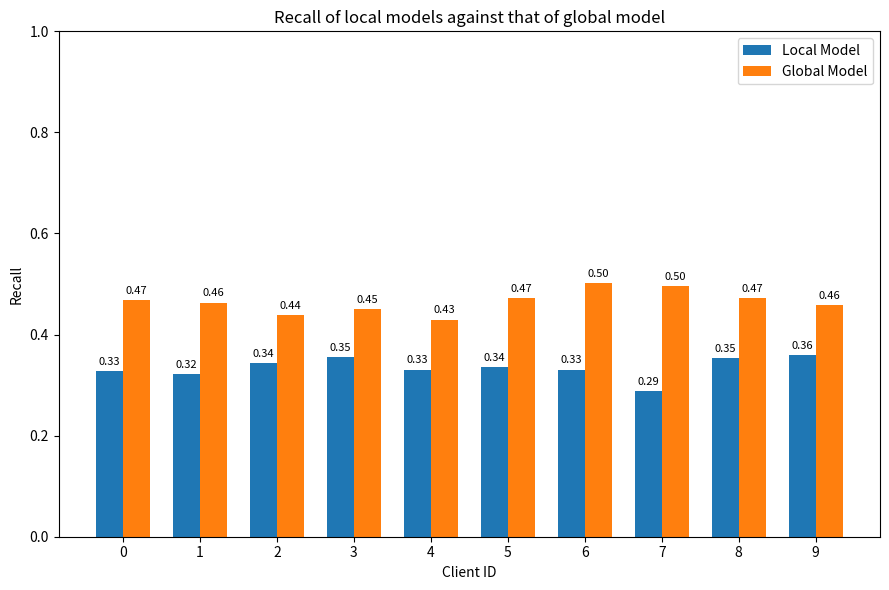

What is the sum of the Global Model values at 0 and 1?

0.9